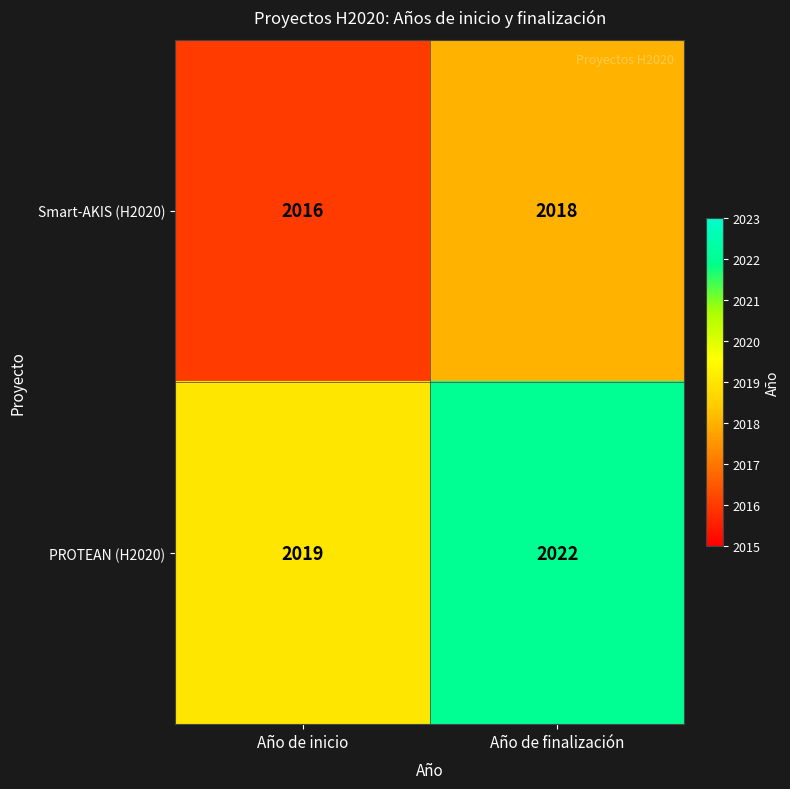

Which series has the largest total across all categories?

PROTEAN (H2020)